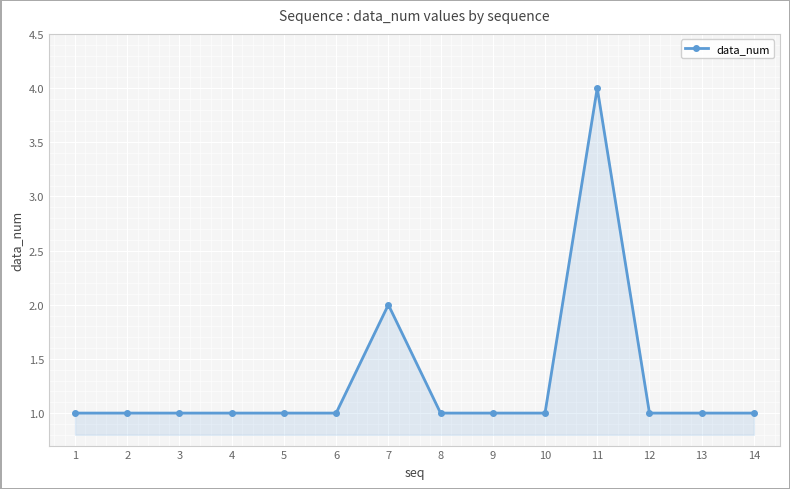

What is the average value?

1